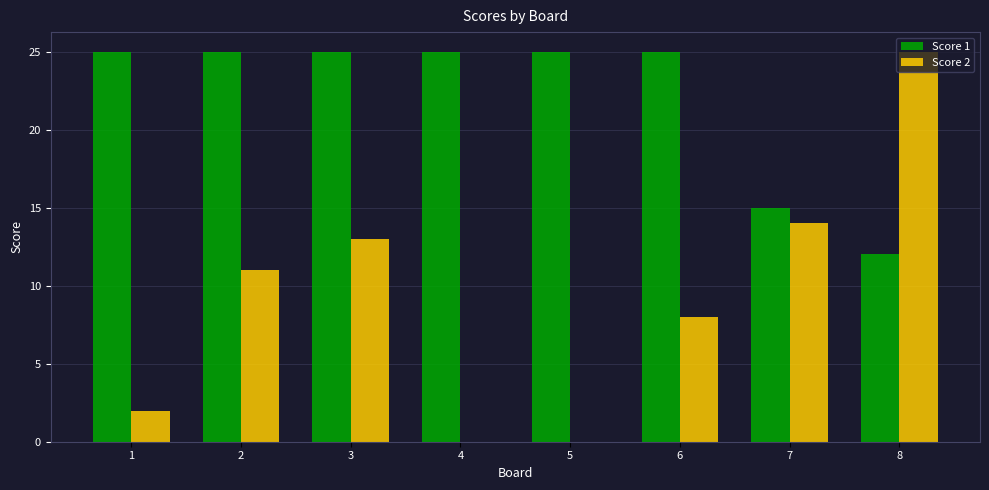

Is the value of Score 1 at 7 greater than the value of Score 2 at 7?

Yes